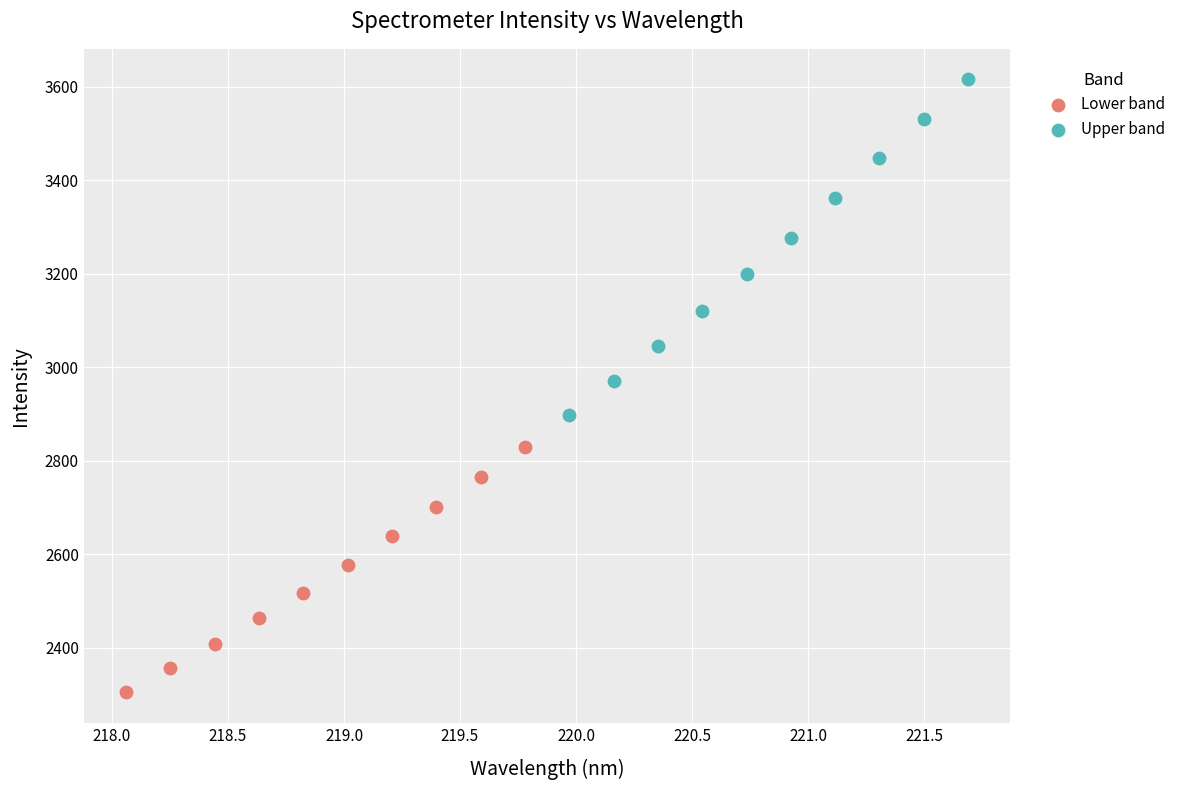

Which series reaches the maximum Y coordinate?

Upper band